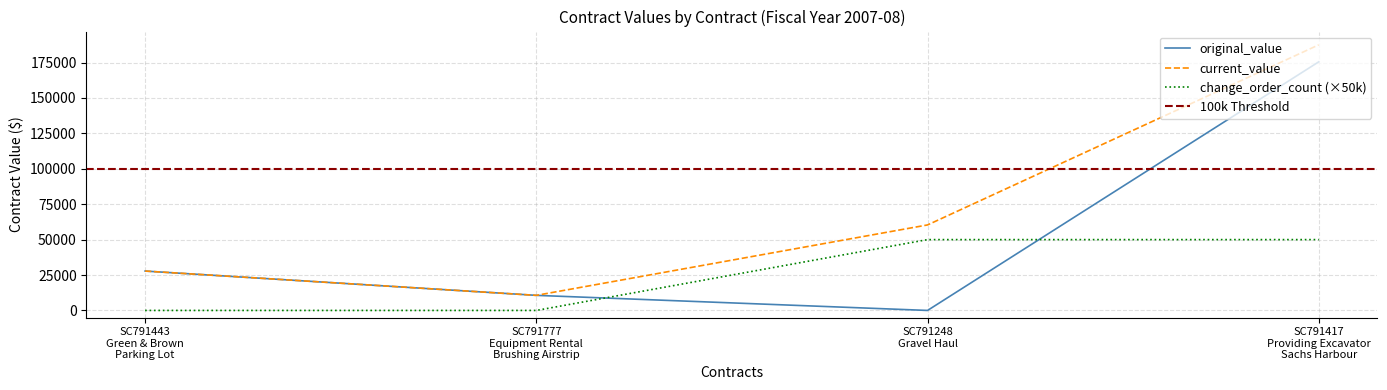

What is the maximum value for change_order_count (×50k)?

50000.0